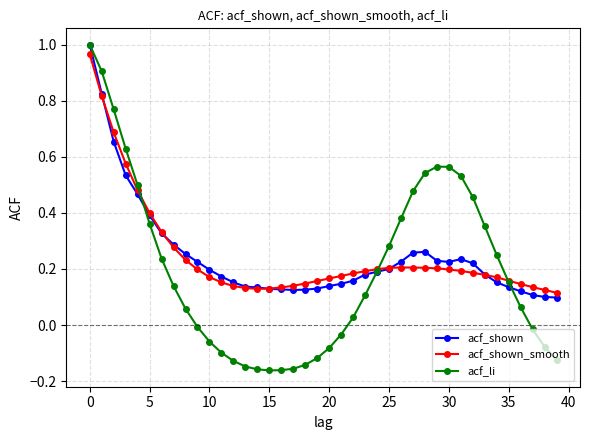

True or false: acf_li has more than 0 interior local peaks.

True